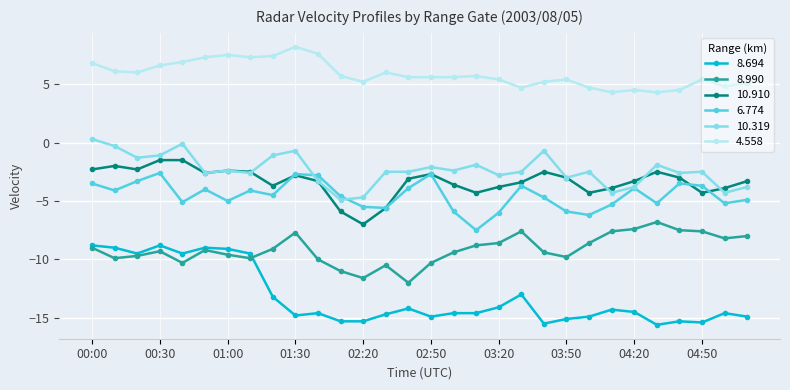

What is the value of the 8.694 point at the 7th from the left?

-9.1